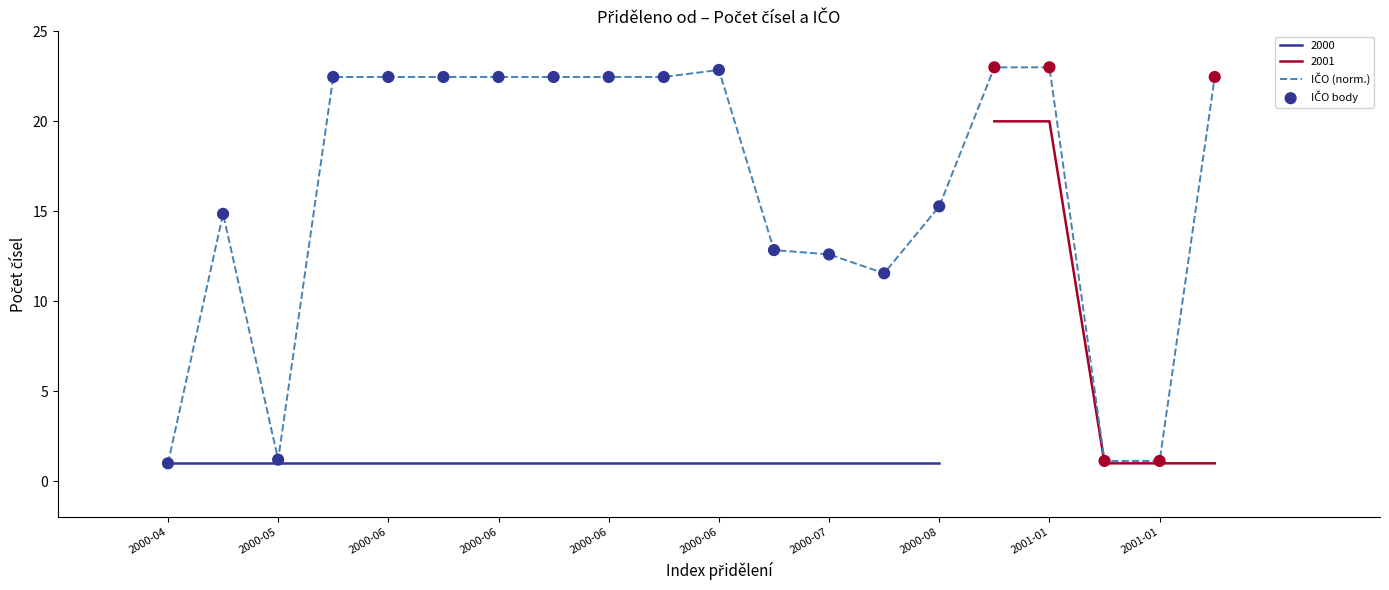

Which series has the largest total across all categories?

IČO (norm.)